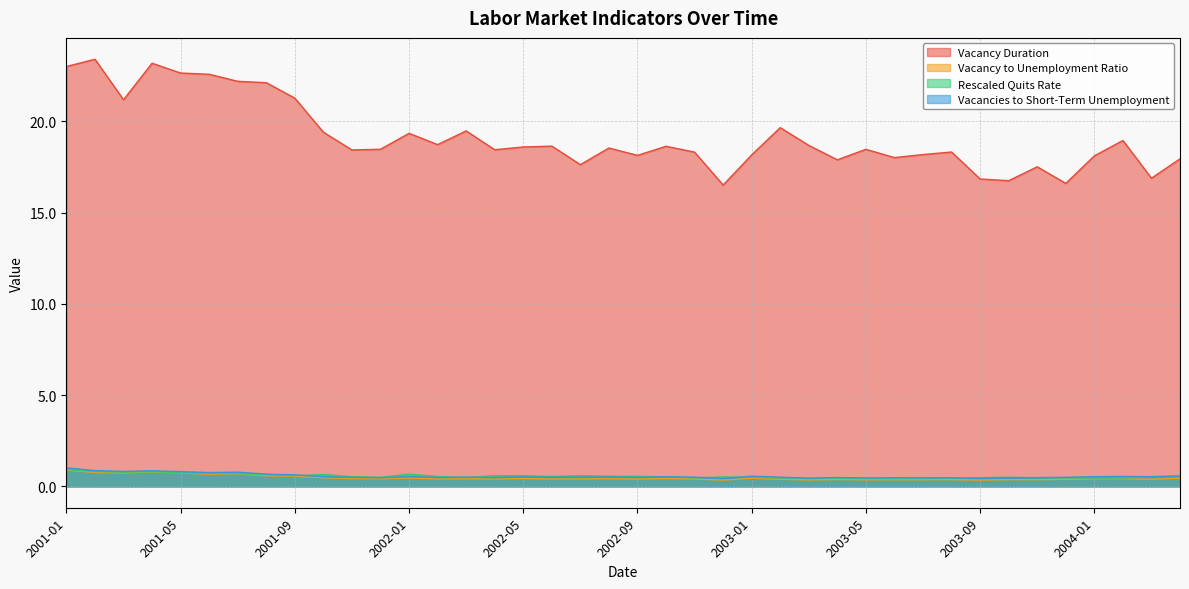

What is the difference between the maximum and minimum values in the Rescaled Quits Rate series?

0.5